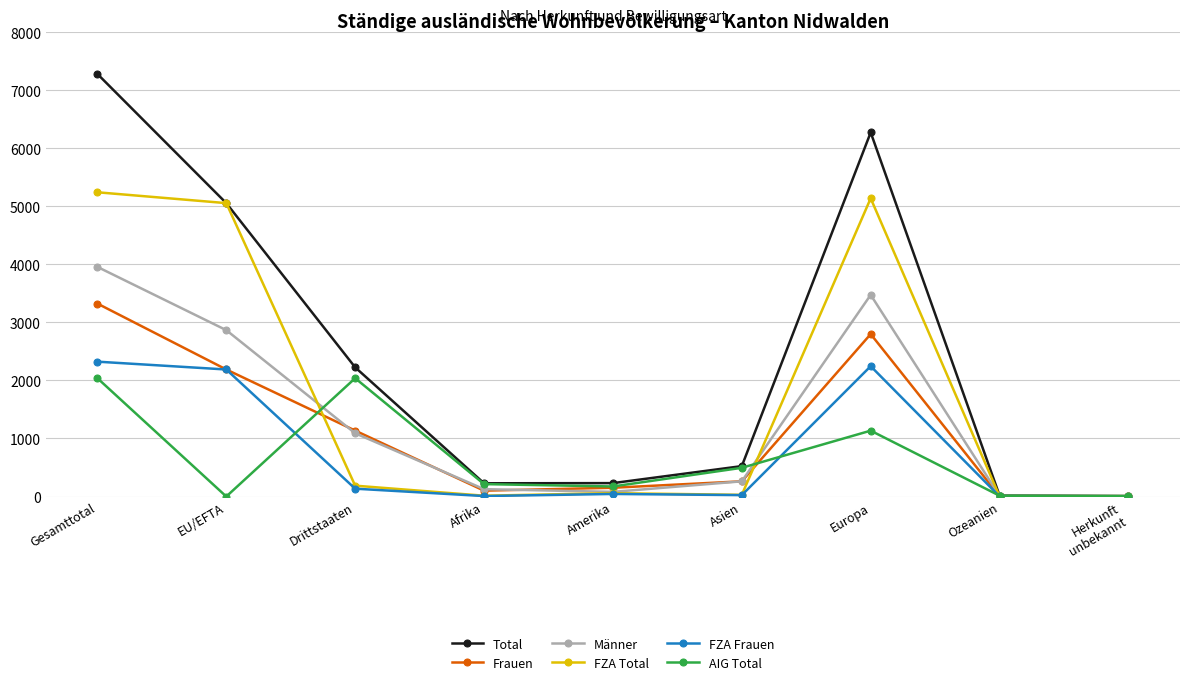

What is the value of the FZA Frauen point at the 3rd from the left?

135